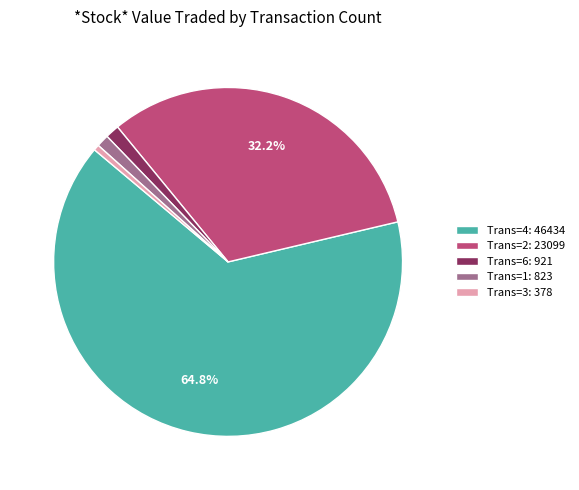

How many segments does this pie chart have?

5